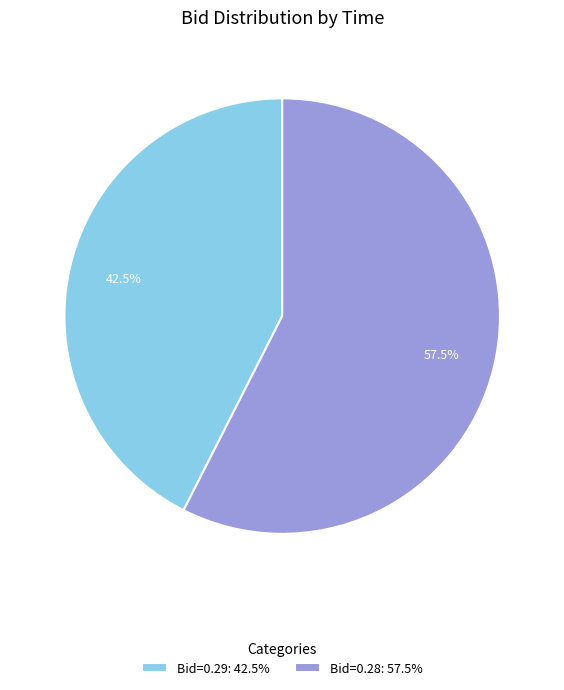

Combined, do Bid=0.28: 57.5% and Bid=0.29: 42.5% account for over 50%?

Yes